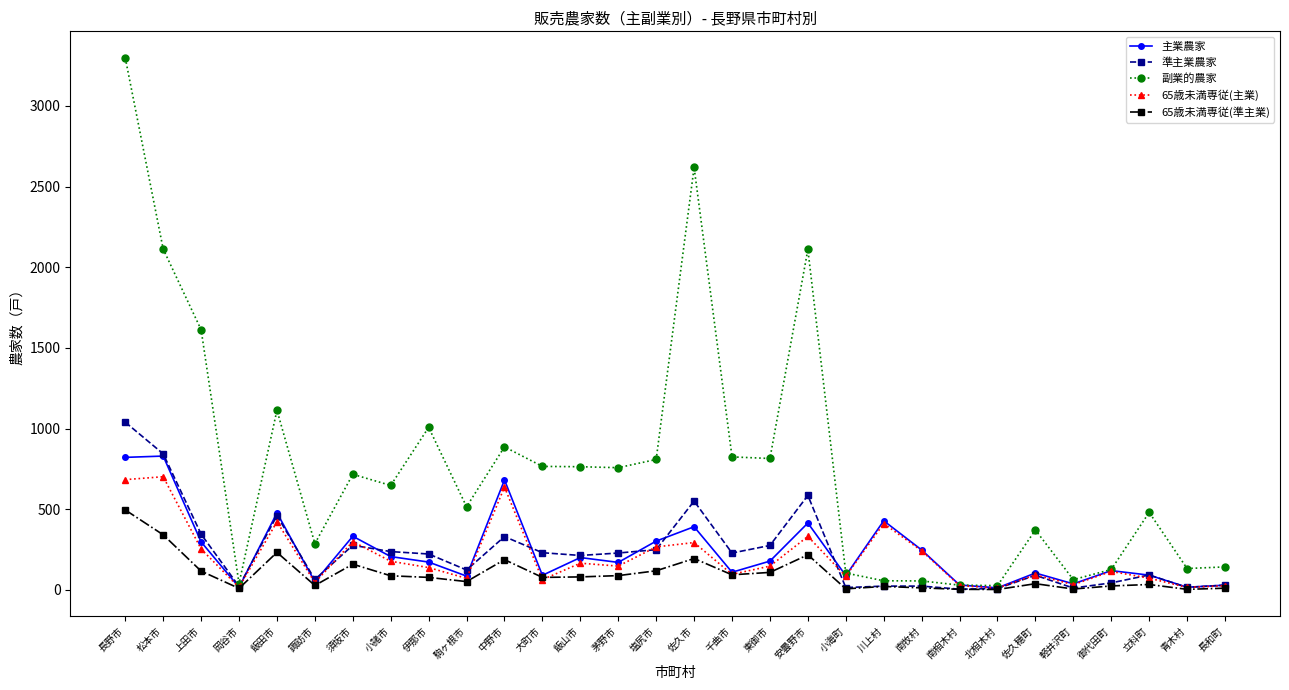

Where is 副業的農家 nearest to the value 1662?

上田市